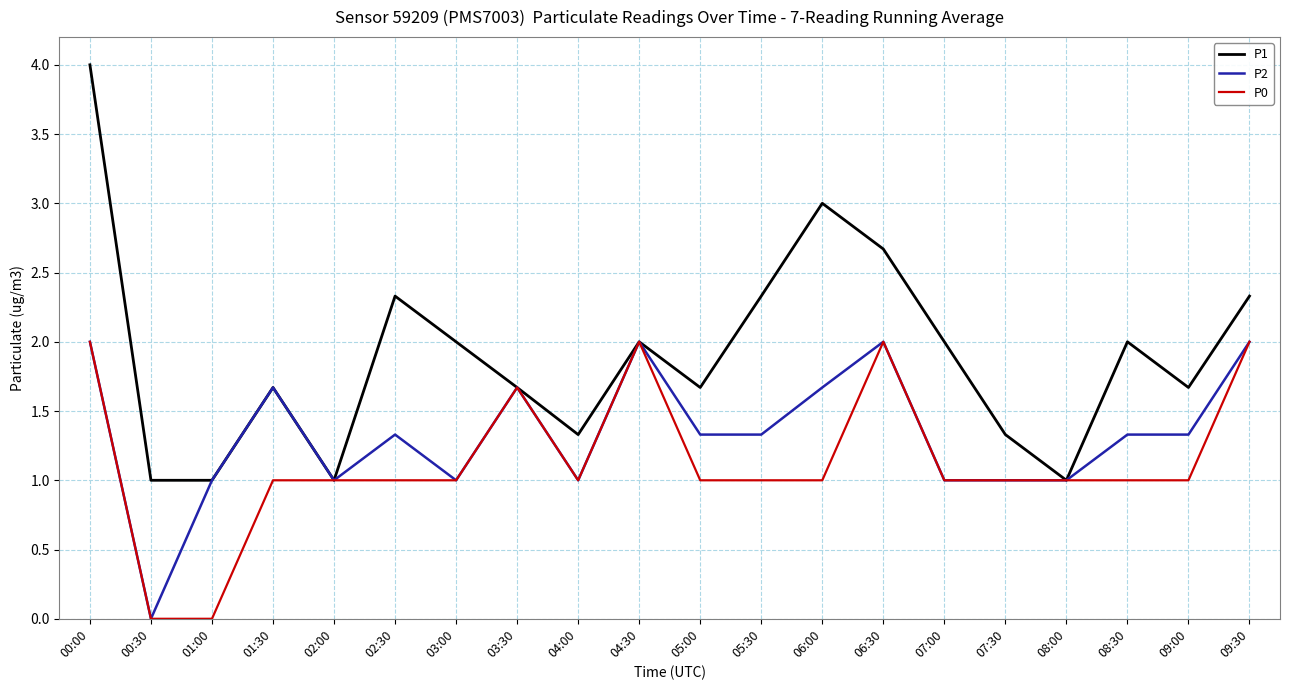

Which series has the widest spread of values?

P1